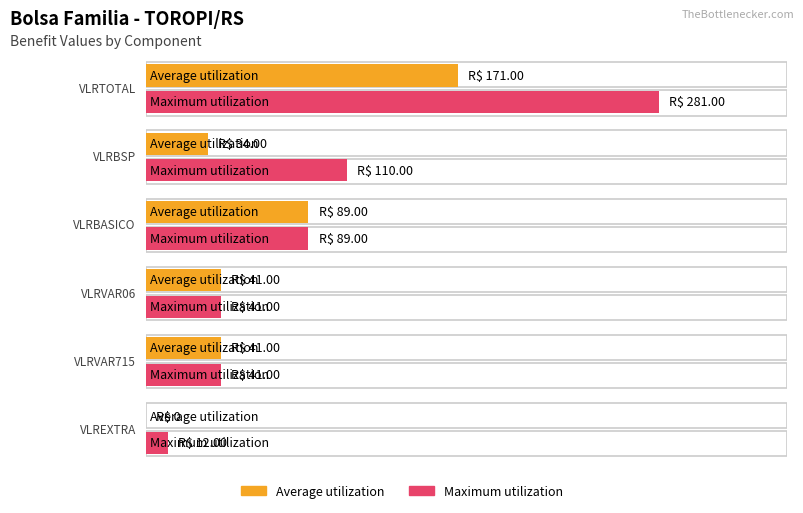

Which series has the largest range (max minus min)?

Maximum utilization